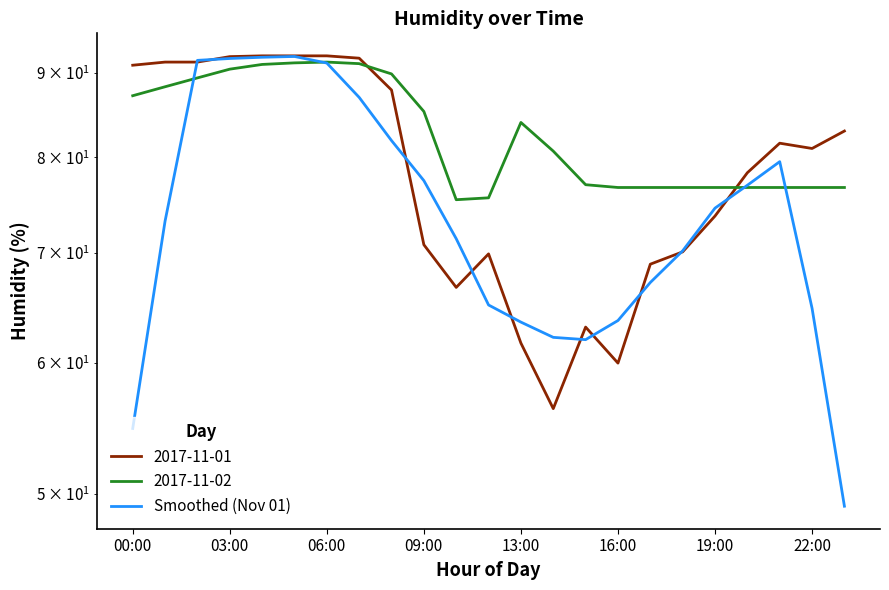

Reading right to left, what are all the values shown in this chart?

49.1	64.8	79.5	76.9	74.5	70.2	67.2	63.7	62.0	62.2	63.5	65.1	71.4	77.4	81.9	87.0	91.3	92.1	92.0	91.9	91.6	73.2	54.8